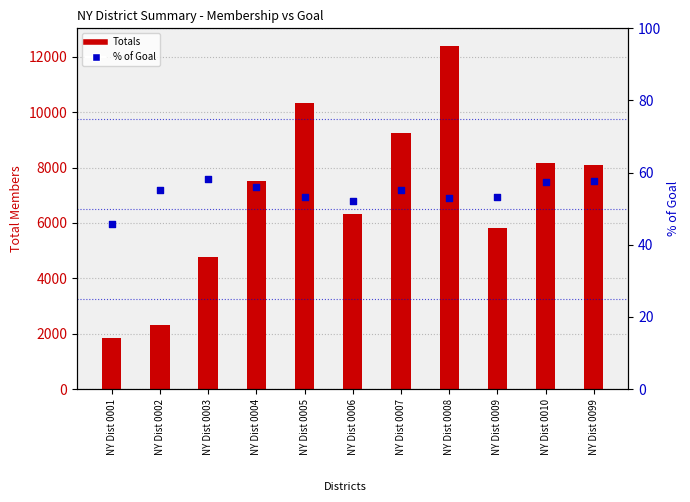

Which series contains the highest Y value?

Totals